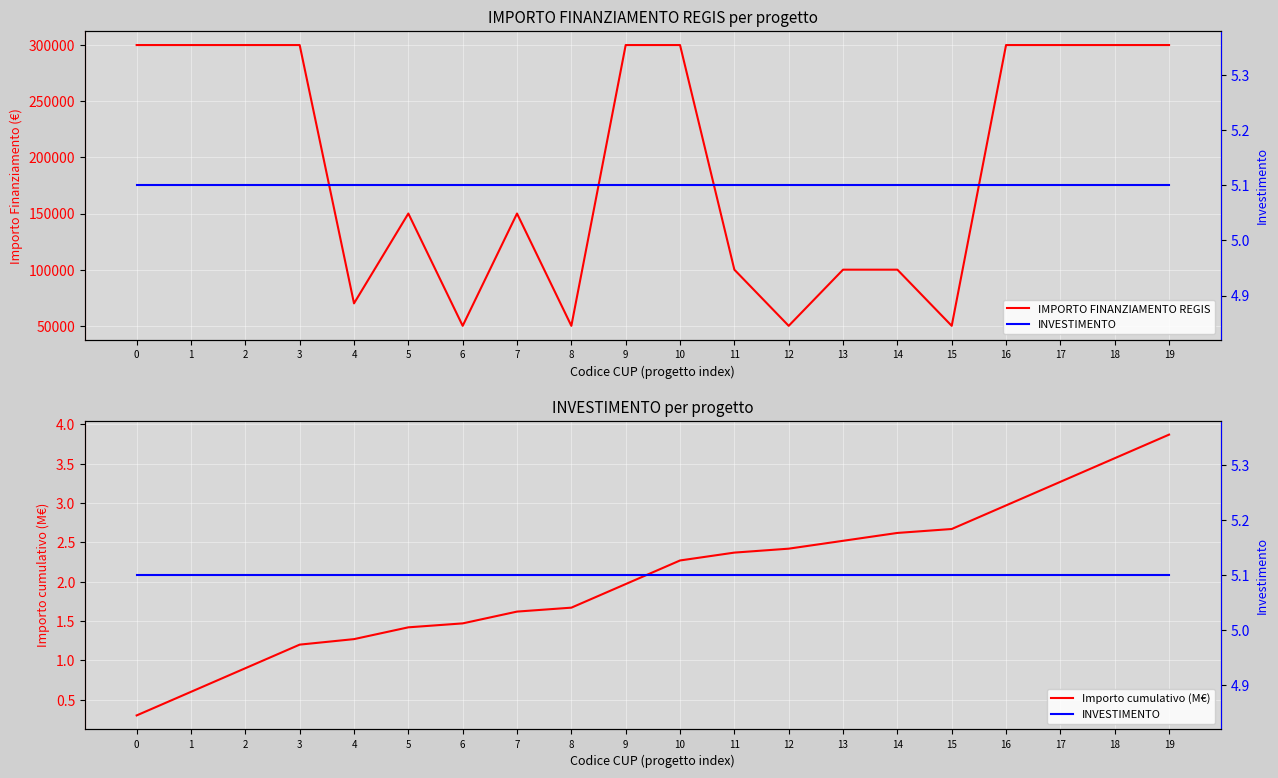

How many lines are shown in the chart?

3